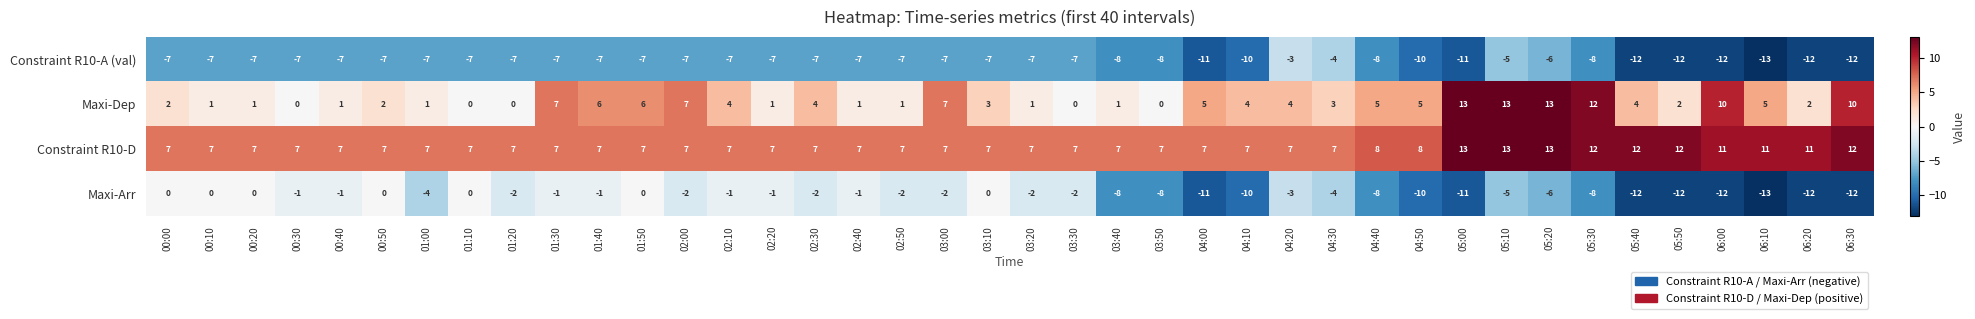

Rank the series by their average value, from highest to lowest.

Constraint R10-D, Maxi-Dep, Maxi-Arr, Constraint R10-A (val)